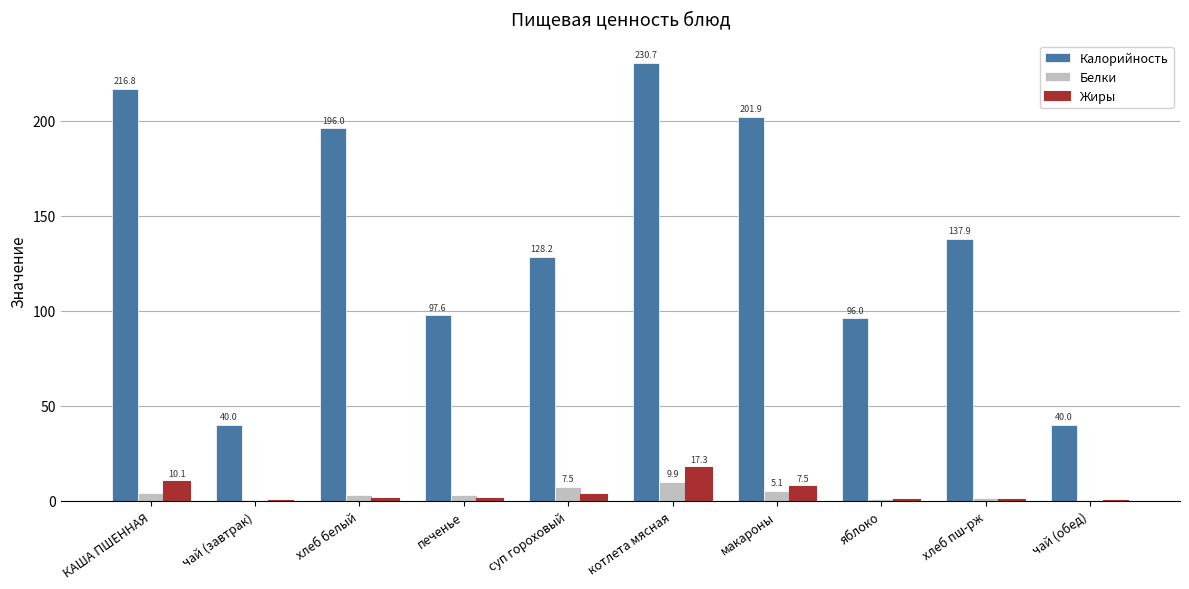

What is the sum of all Белки values?

36.3